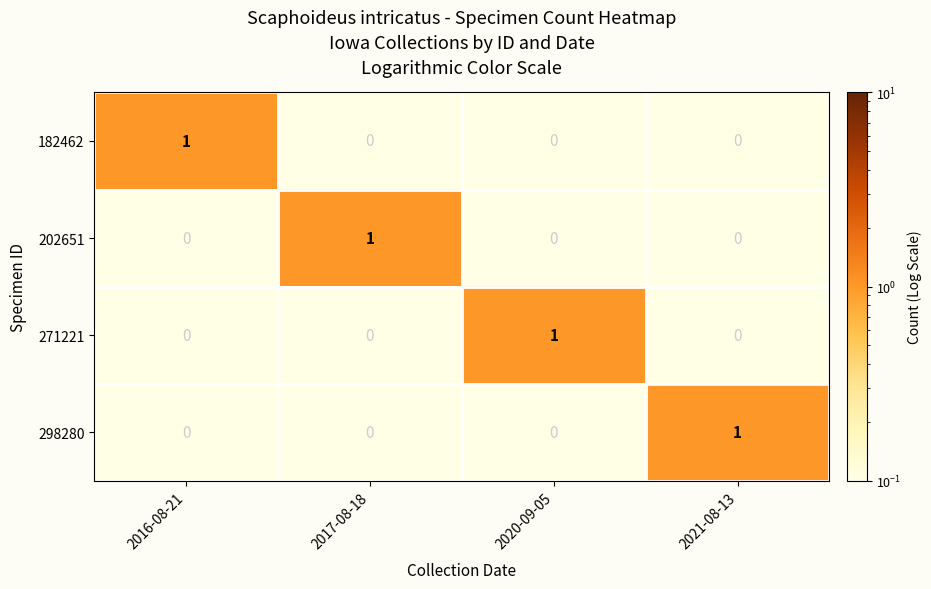

Reading left to right, list all the values displayed in this chart.

182462: 2016-08-21=1	2017-08-18=0	2020-09-05=0	2021-08-13=0
202651: 2016-08-21=0	2017-08-18=1	2020-09-05=0	2021-08-13=0
271221: 2016-08-21=0	2017-08-18=0	2020-09-05=1	2021-08-13=0
298280: 2016-08-21=0	2017-08-18=0	2020-09-05=0	2021-08-13=1